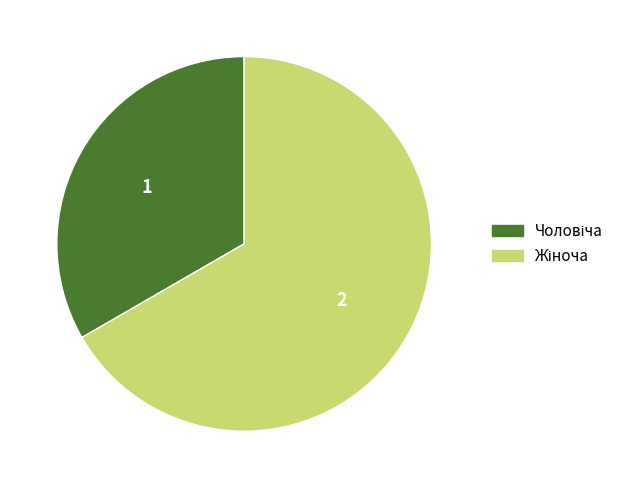

Is there a majority slice in this chart?

Yes